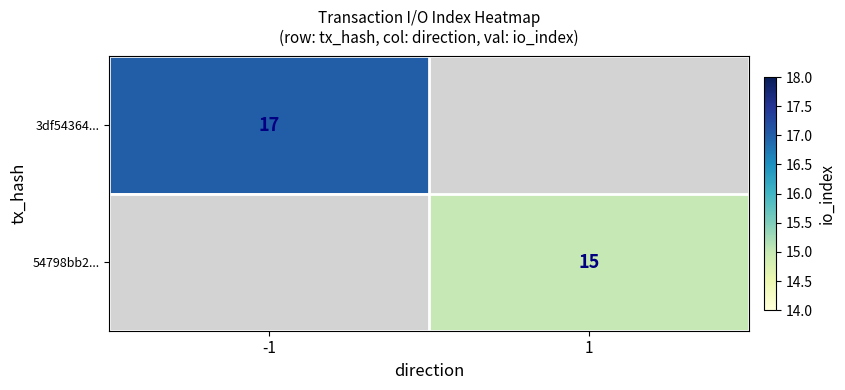

The 54798bb2... series shows 8.1 at 1. True or false?

False